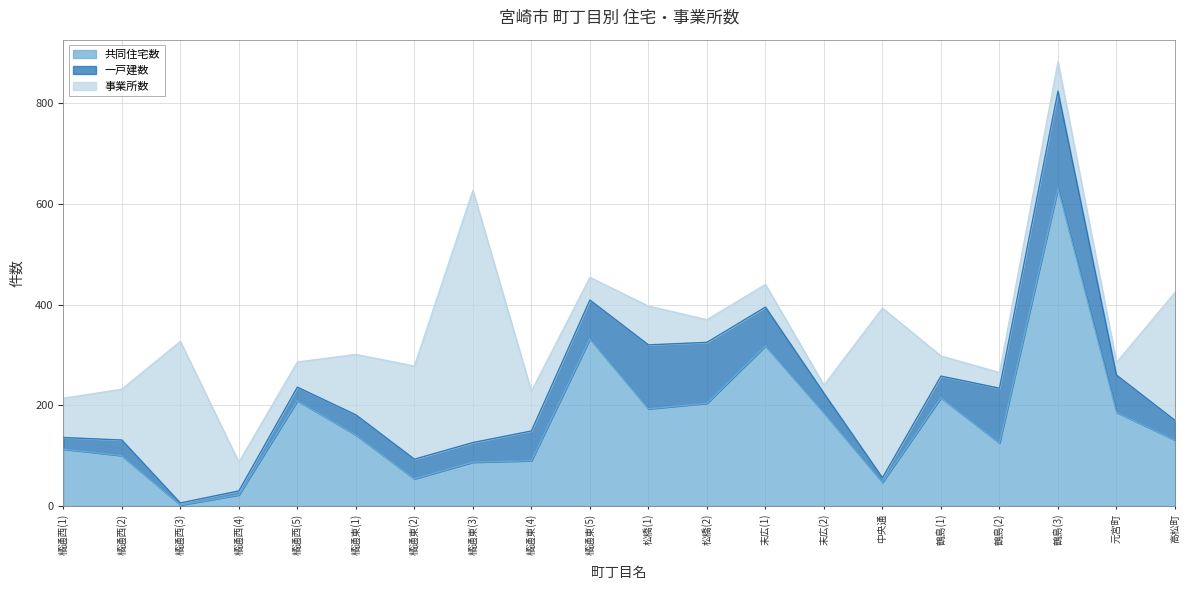

At which label is 一戸建数 closest to 98?

鶴島(2)